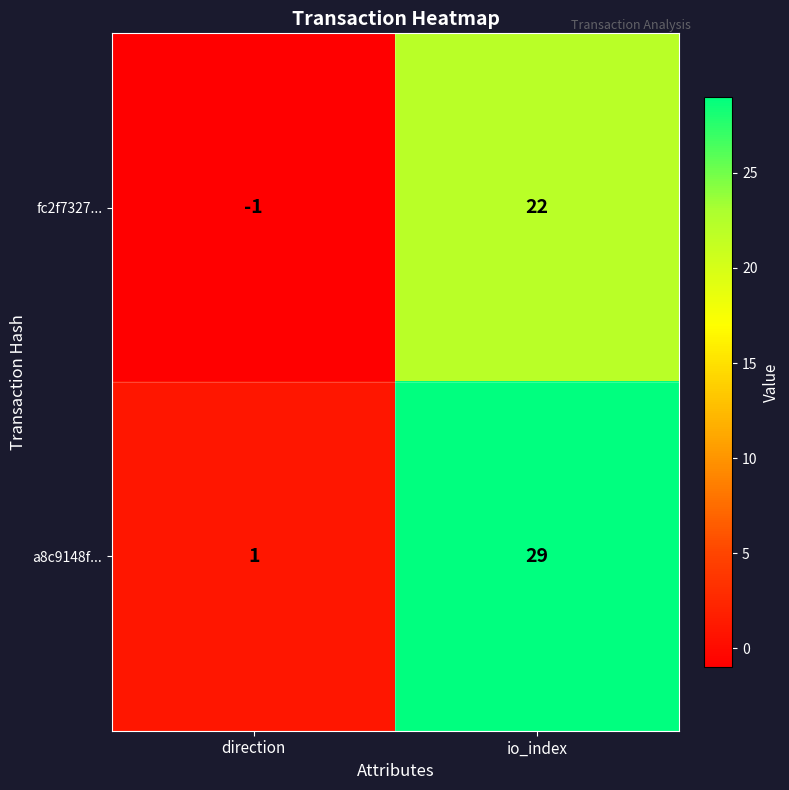

Rank the series at direction from lowest to highest value.

fc2f7327..., a8c9148f...